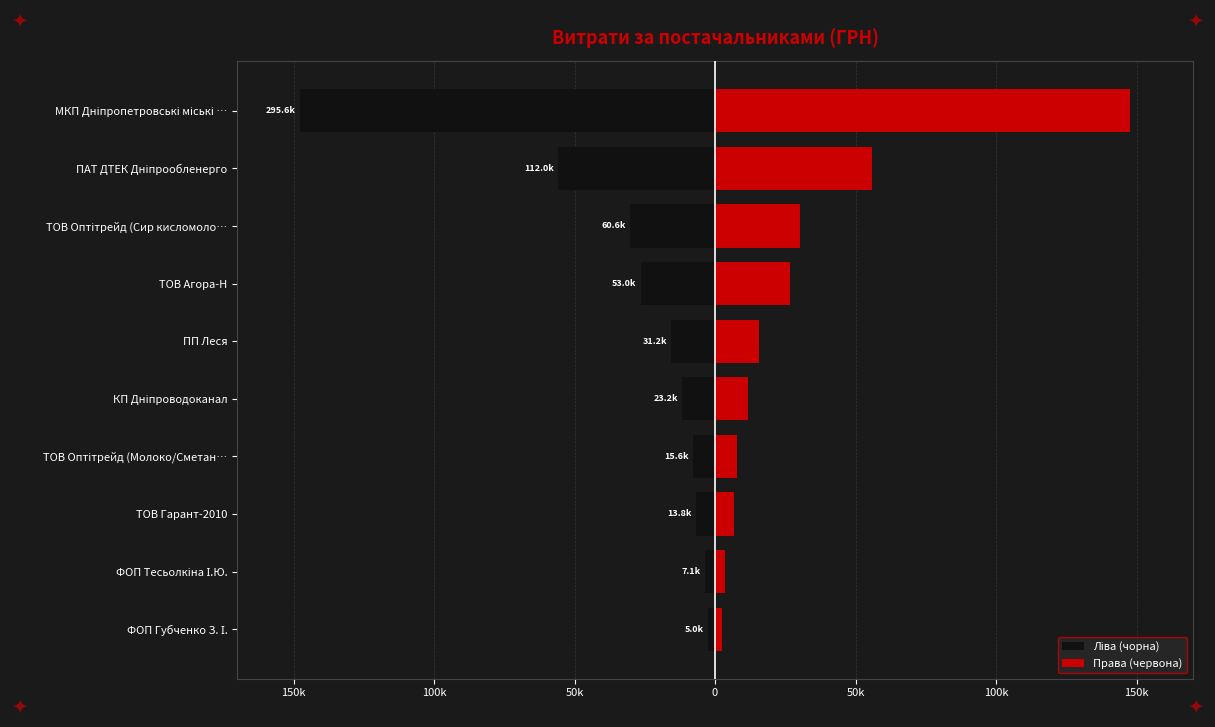

What is the minimum value shown in the chart?

-147819.3